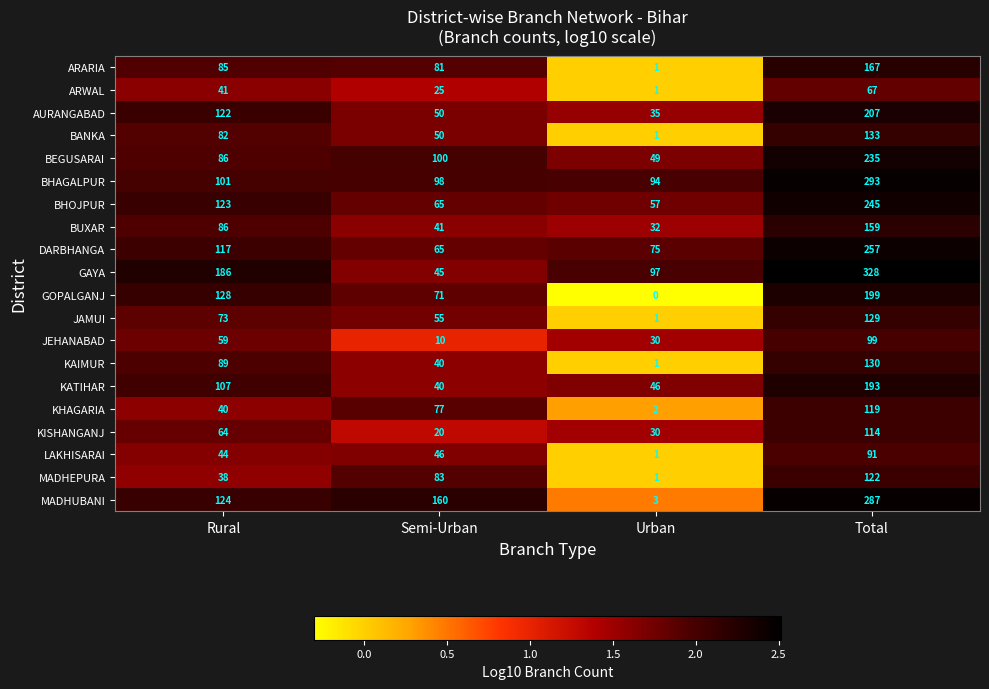

Which category has the lowest value in the GOPALGANJ series?

Urban